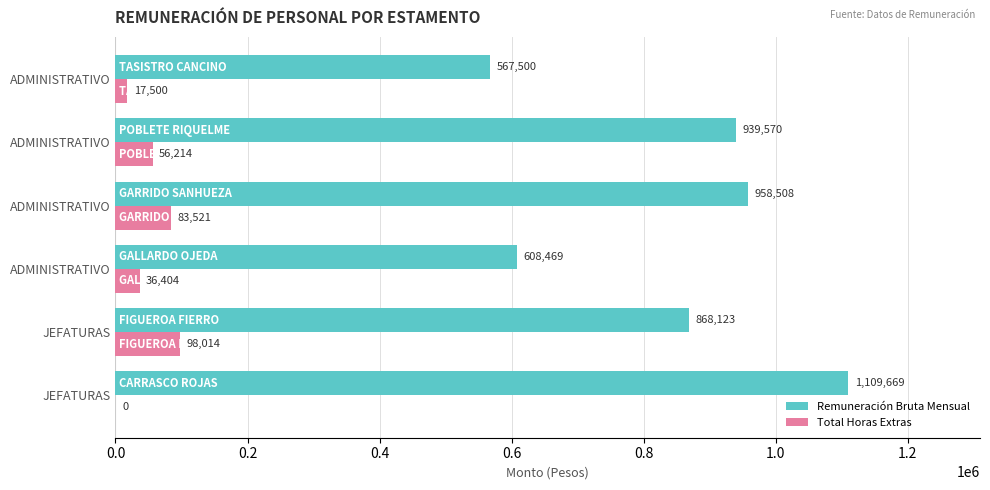

Which series has the largest total across all categories?

Remuneración Bruta Mensual